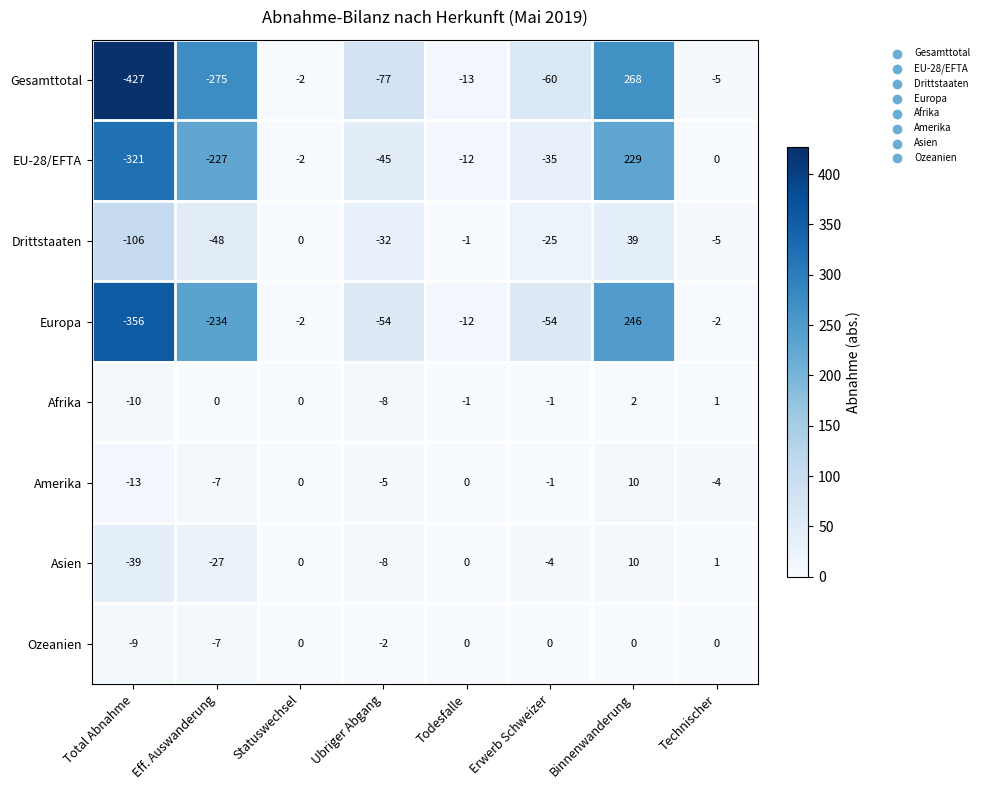

What is the sum of the Gesamttotal values at Ubriger Abgang and Technischer?

-82